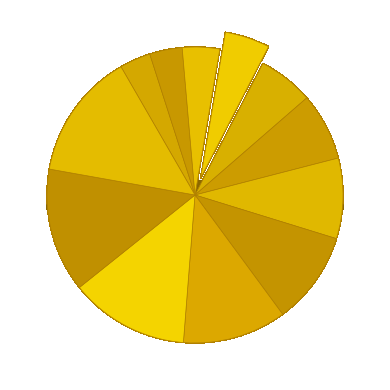

Do 22232.0 and 22228.0 together represent more than half of the pie?

No